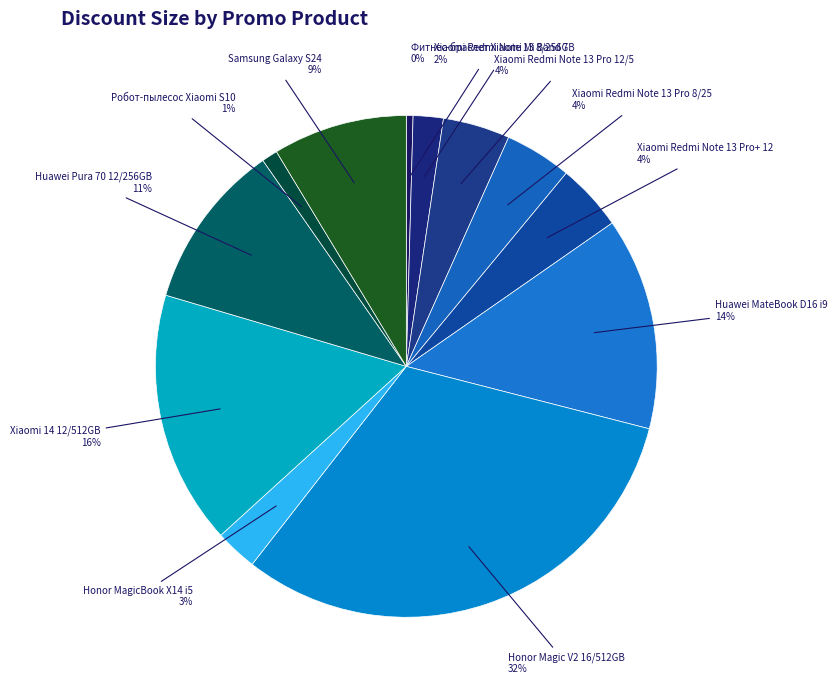

What is the largest slice in the pie chart?

Honor Magic V2 16/512GB